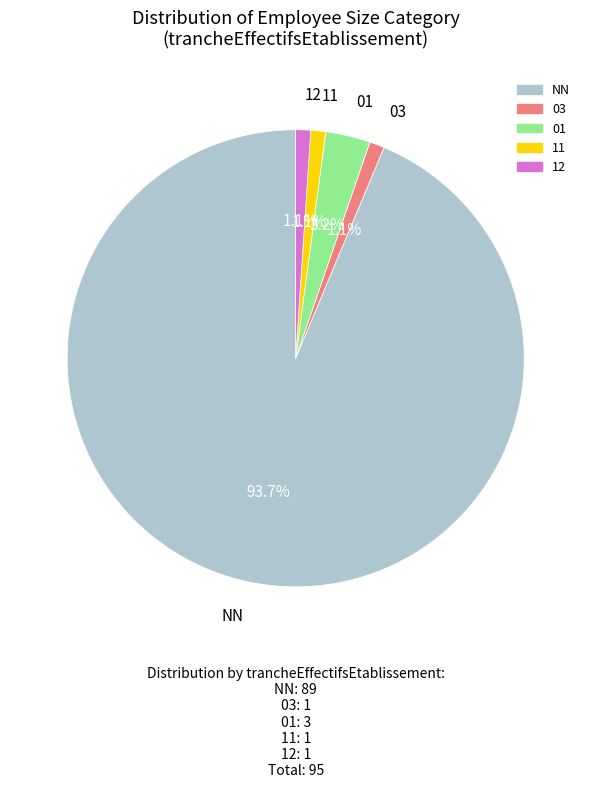

To the nearest percent, what percentage of the pie is 12?

1%